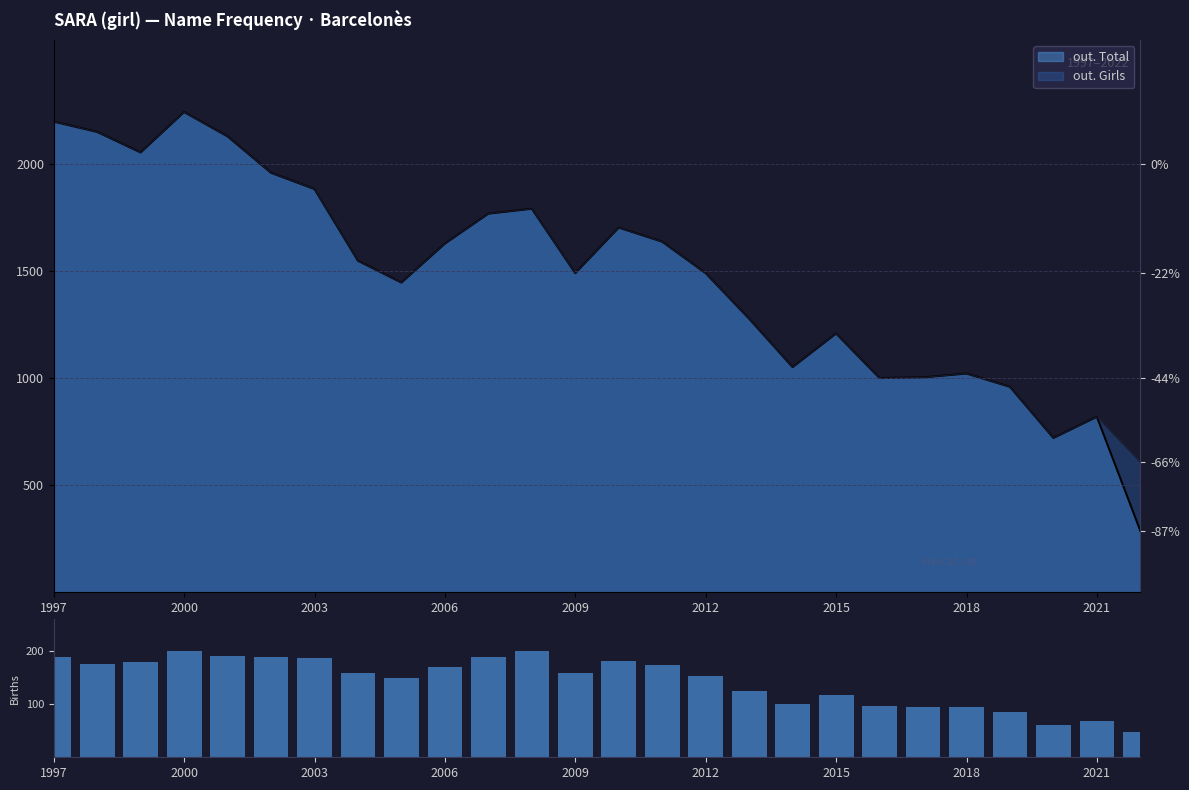

Reading right to left, list all the values displayed in this chart.

48	69	61	86	95	95	97	117	101	124	153	173	181	159	200	189	170	150	158	187	188	191	200	179	176	188